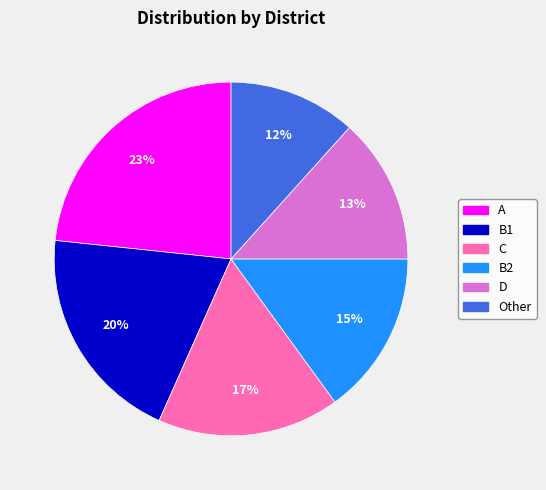

To the nearest percent, what portion does C represent?

17%